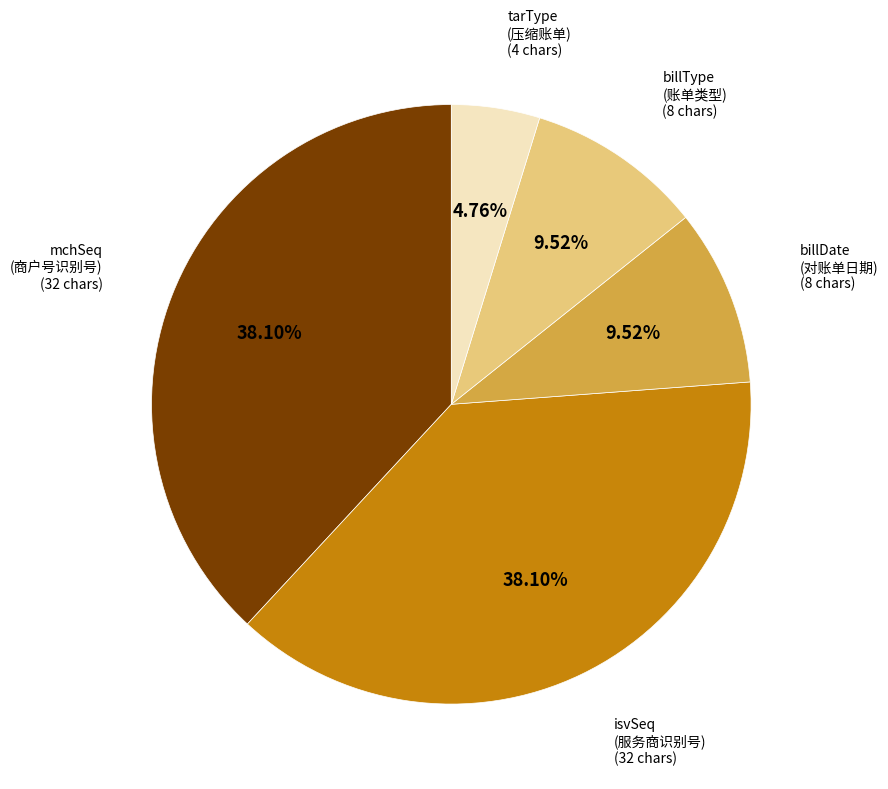

Approximately how many times larger is the value at billType (账单类型) compared to tarType (压缩账单)?

2.0